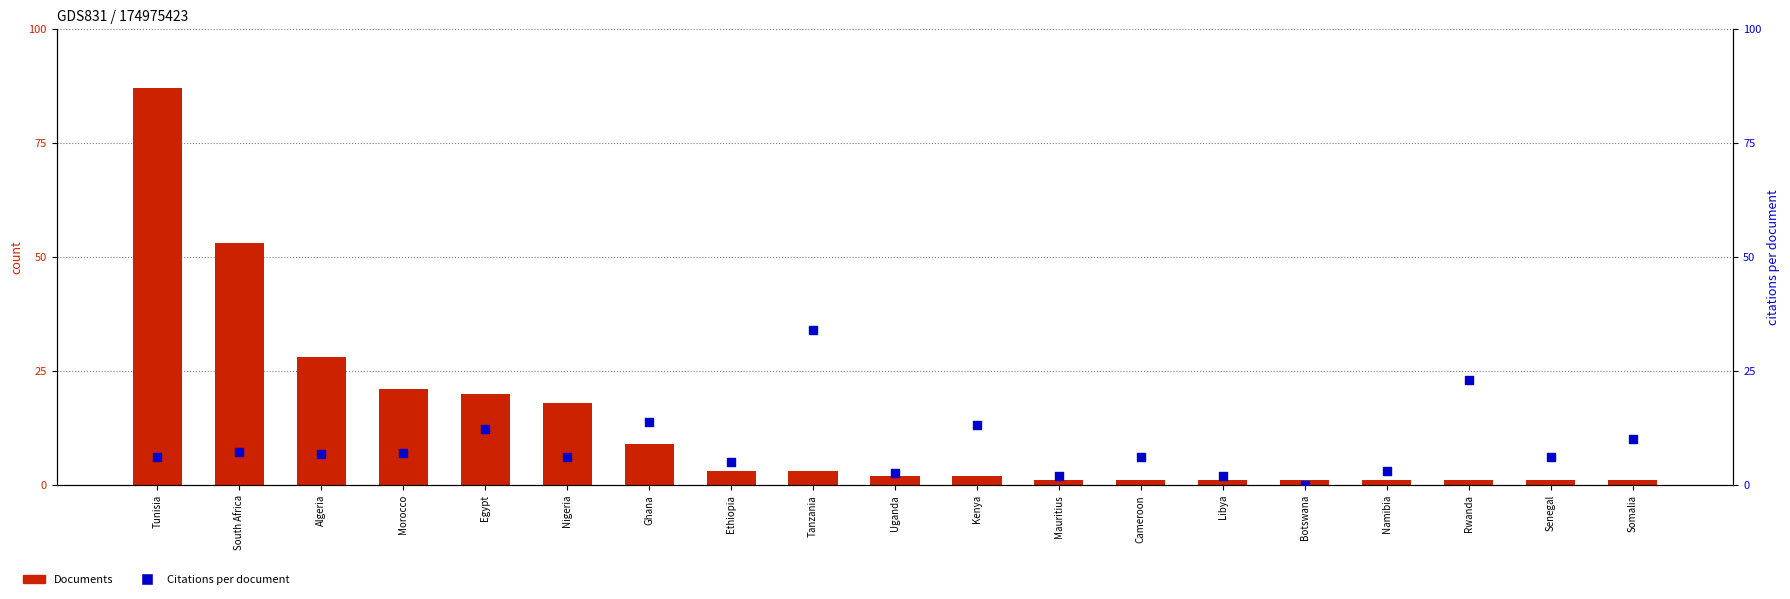

Is the value of Documents at Namibia greater than the value of Citations per document at Tunisia?

No